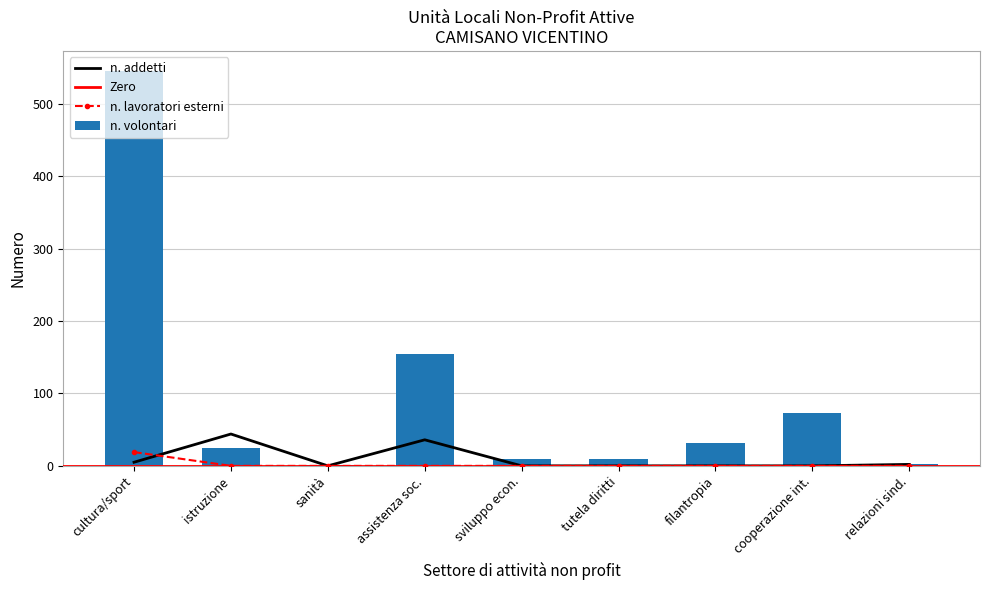

Is it true that n. volontari equals 155 at assistenza soc.?

True